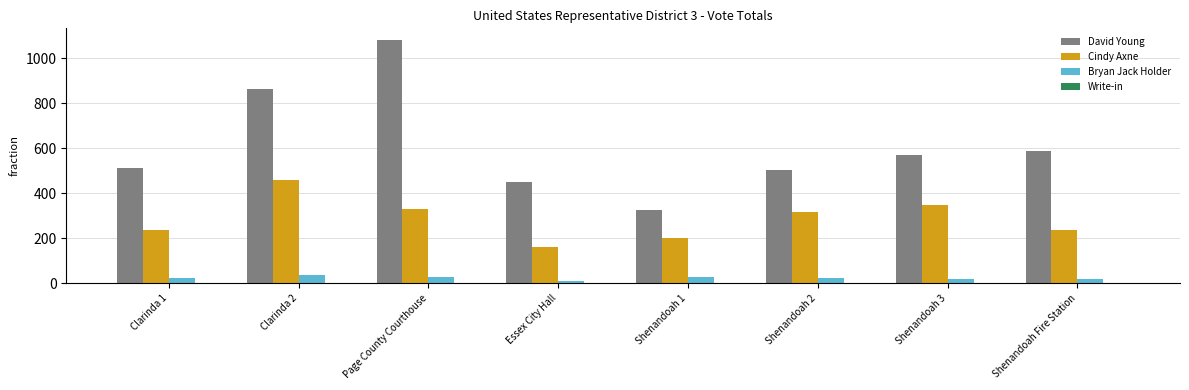

Where is David Young nearest to the value 702?

Shenandoah Fire Station